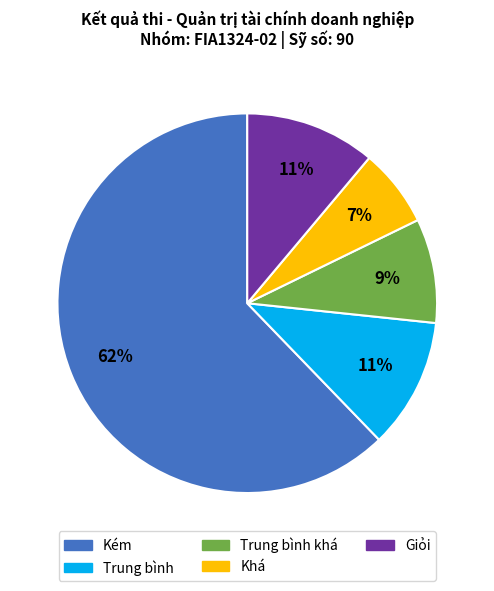

Count the number of slices in the pie.

5